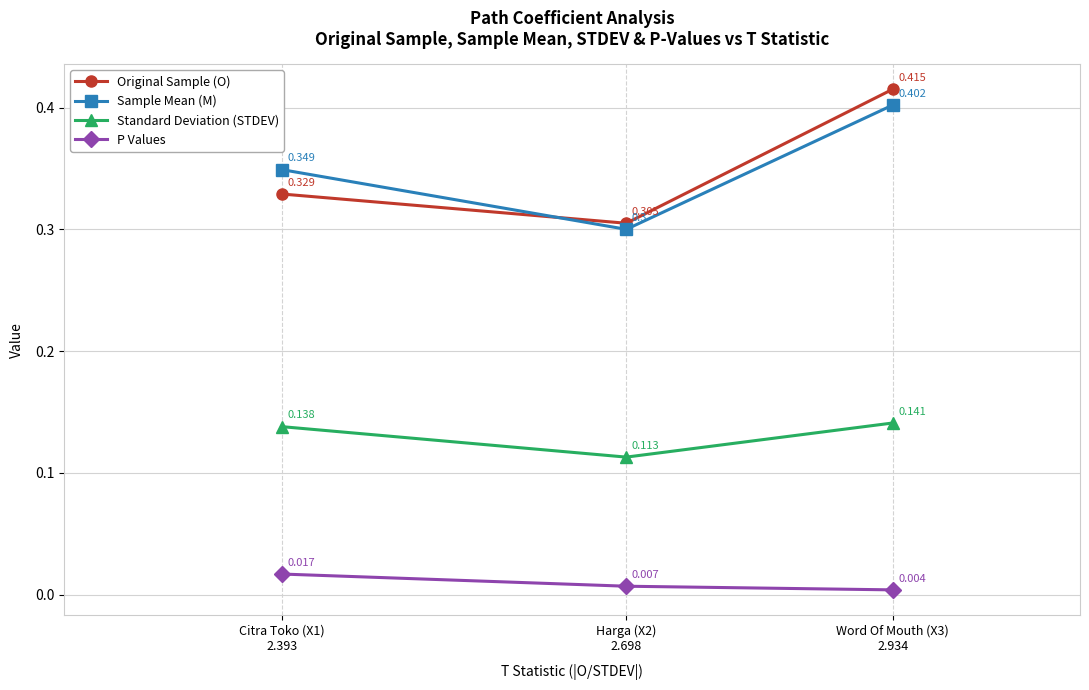

What position from the right is Harga (X2)
2.698?

2